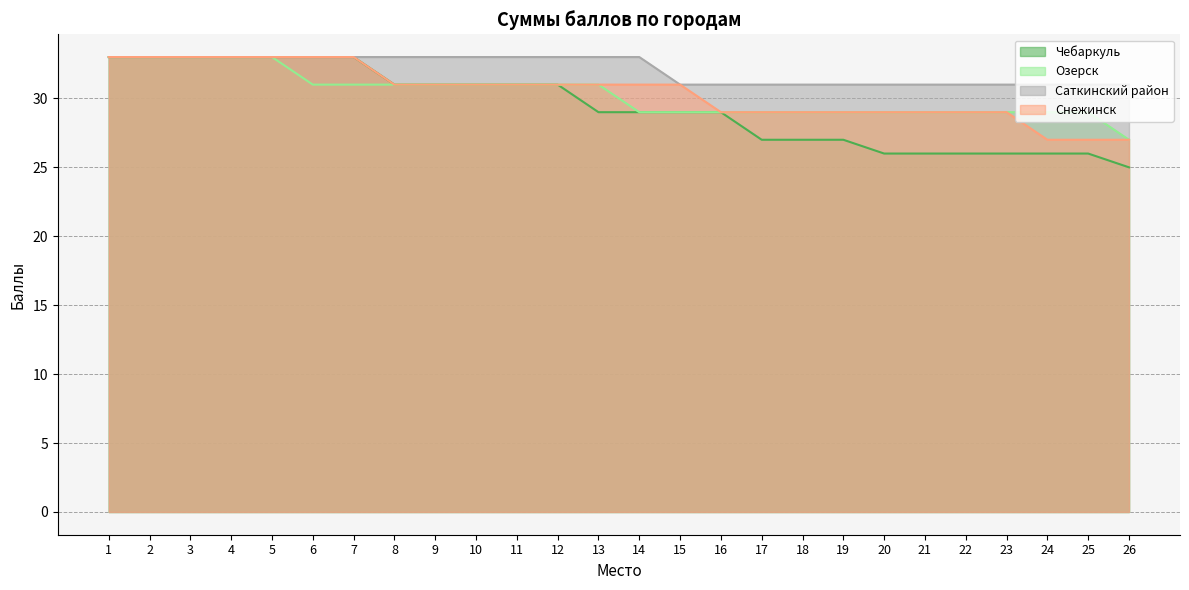

What is the difference between the highest and lowest values at 15?

2